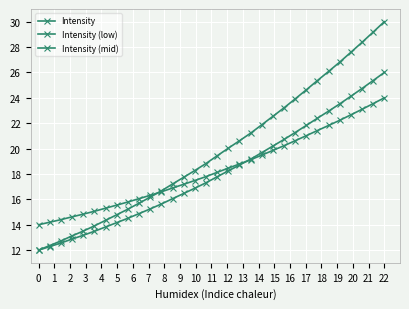

What is the minimum value shown in the chart?

12.0